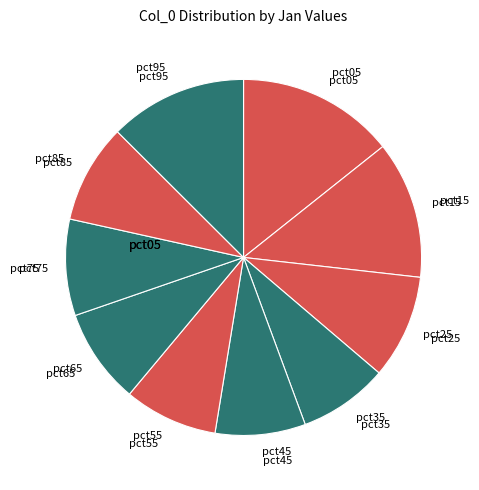

Does pct15 account for over 50% of the chart?

No